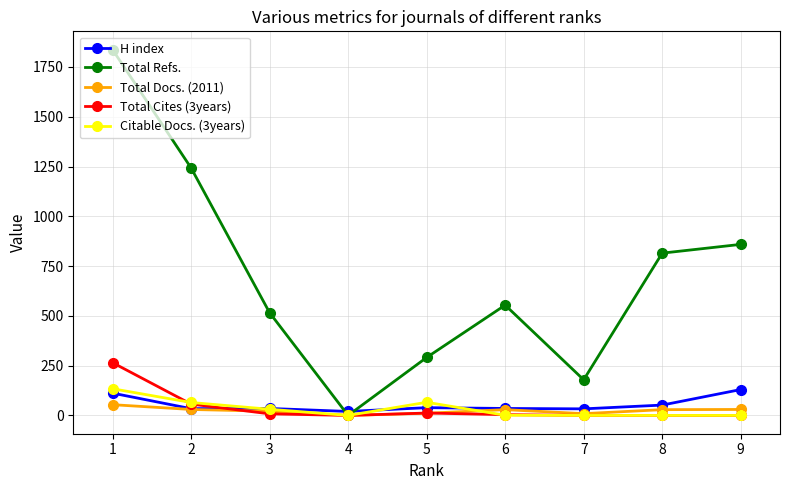

What is the value of the Total Refs. point at the 2nd from the left?

1243